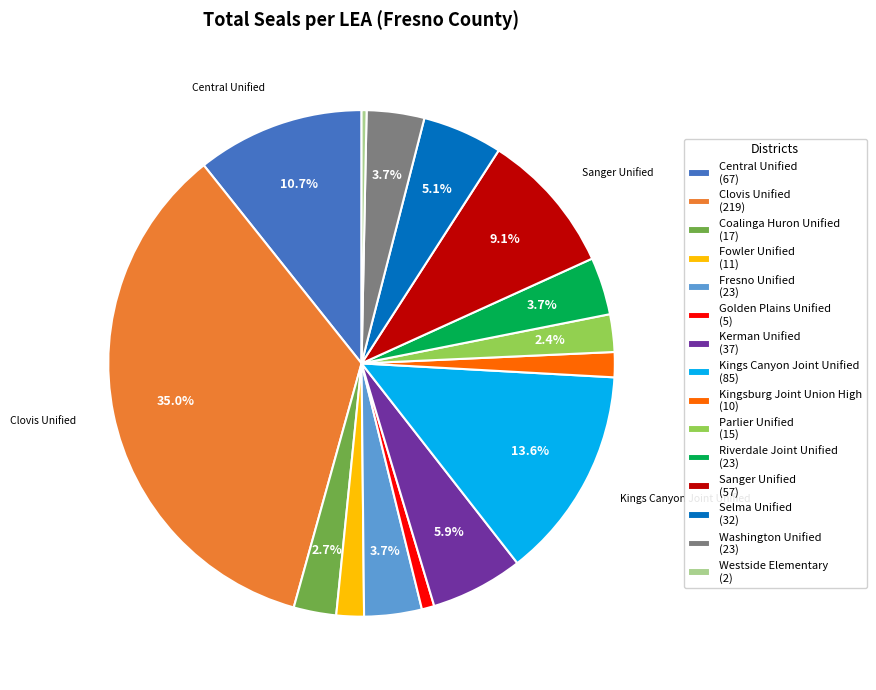

Is there any slice that represents more than half of the pie?

No